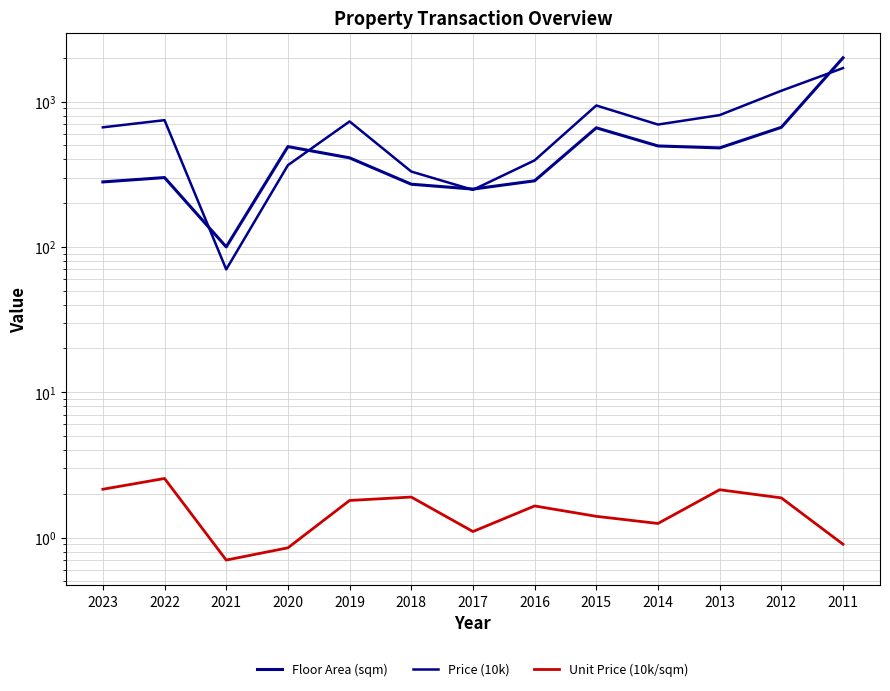

How many data points in Unit Price (10k/sqm) are less than 1?

3